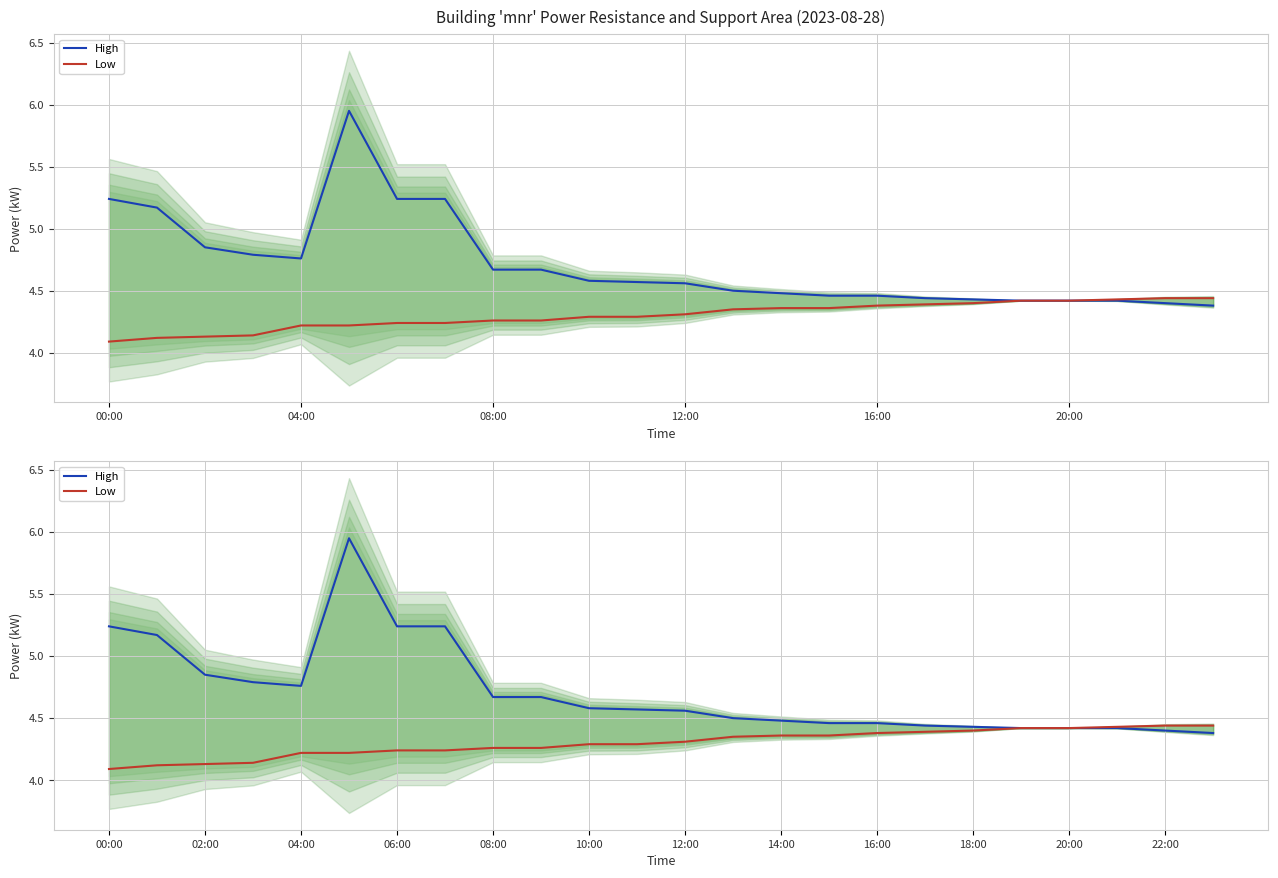

What is the sum of the Low values at 18 and 11?

8.7